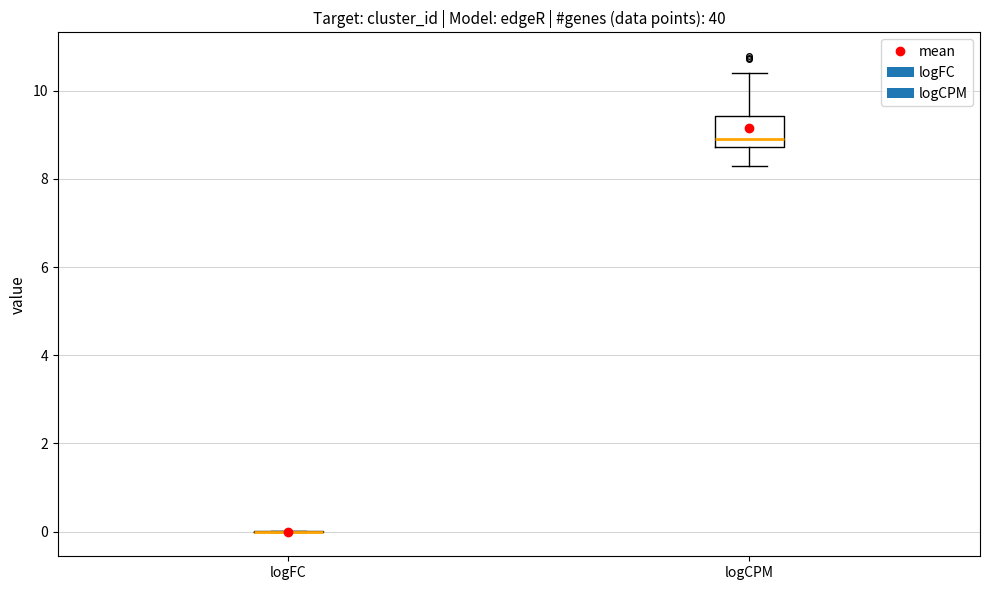

Comparing the boxes themselves (not the whiskers), which one is the tallest?

logCPM